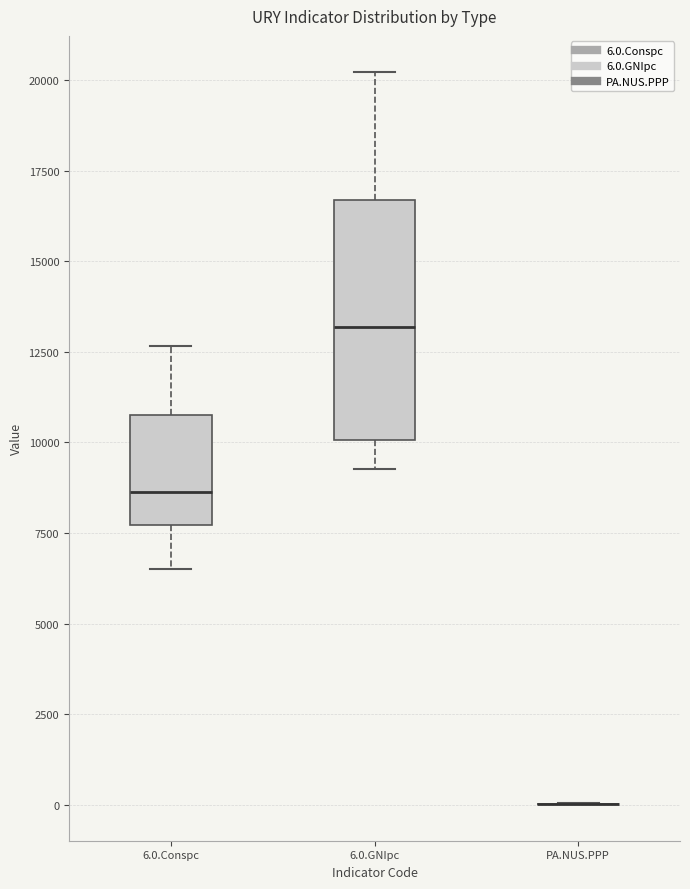

Reading left to right, read every box against the y-axis: the position of its median line, the range the box covers, and the ends of its whiskers. The values are not printed on the chart, so give them approximately, as read against the axis.

6.0.Conspc: median 8500, box 7500 to 11000, whiskers 6500 to 12500
6.0.GNIpc: median 13000, box 10000 to 16500, whiskers 9500 to 20000
PA.NUS.PPP: box collapsed to a line at 0, whiskers 0 to 0